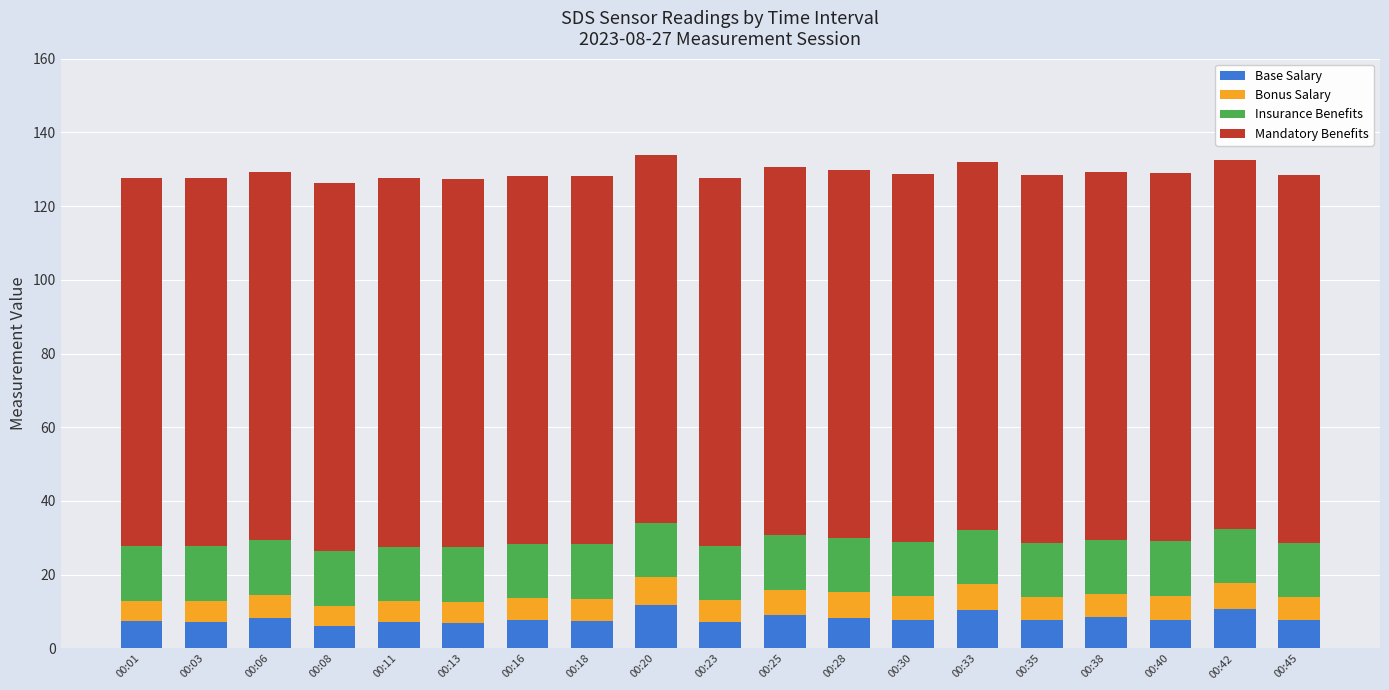

What is the lowest value of the Base Salary series?

6.2